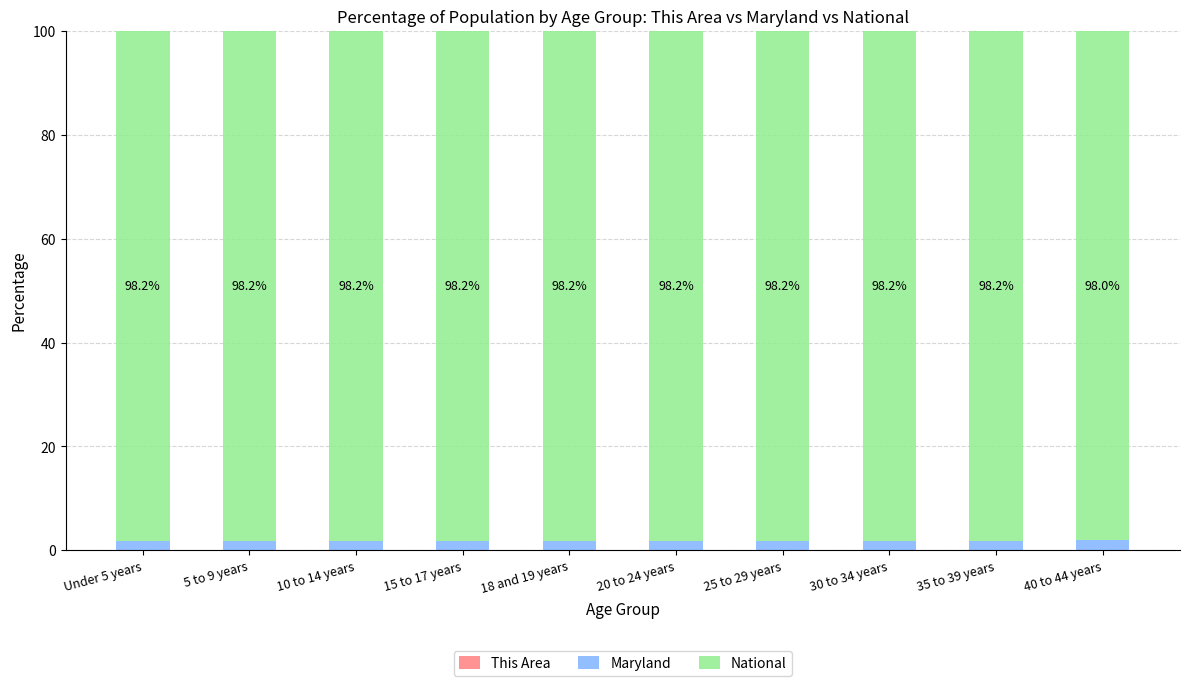

What is the difference between the second highest and minimum values in the Maryland series?

0.1